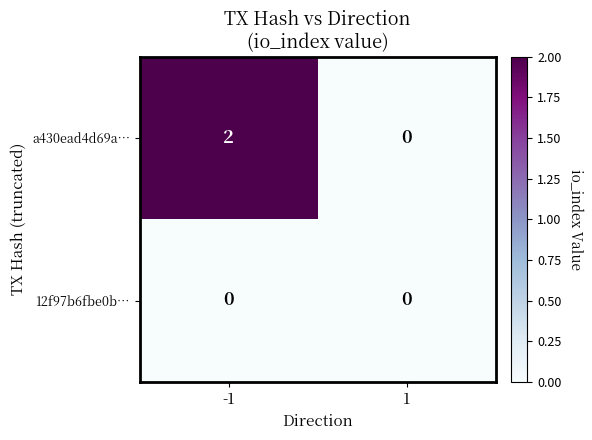

Is it true that a430ead4d69a… equals 1 at 1?

False